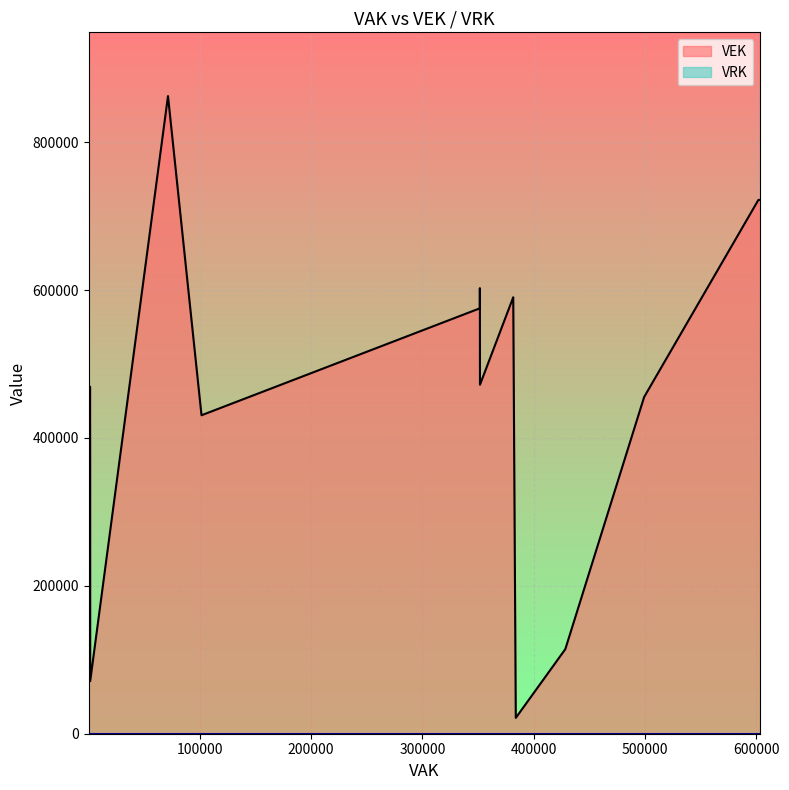

Which series has the largest range (max minus min)?

VEK